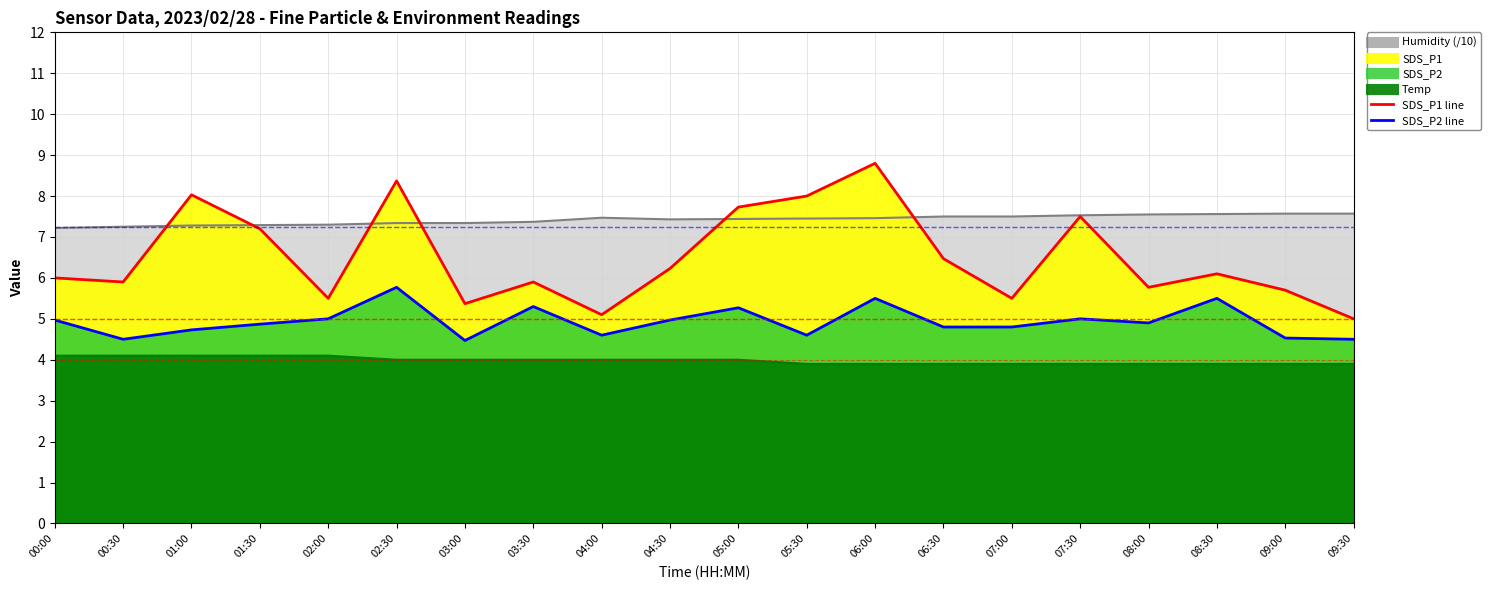

What is the total value across all series at 00:00?

22.3